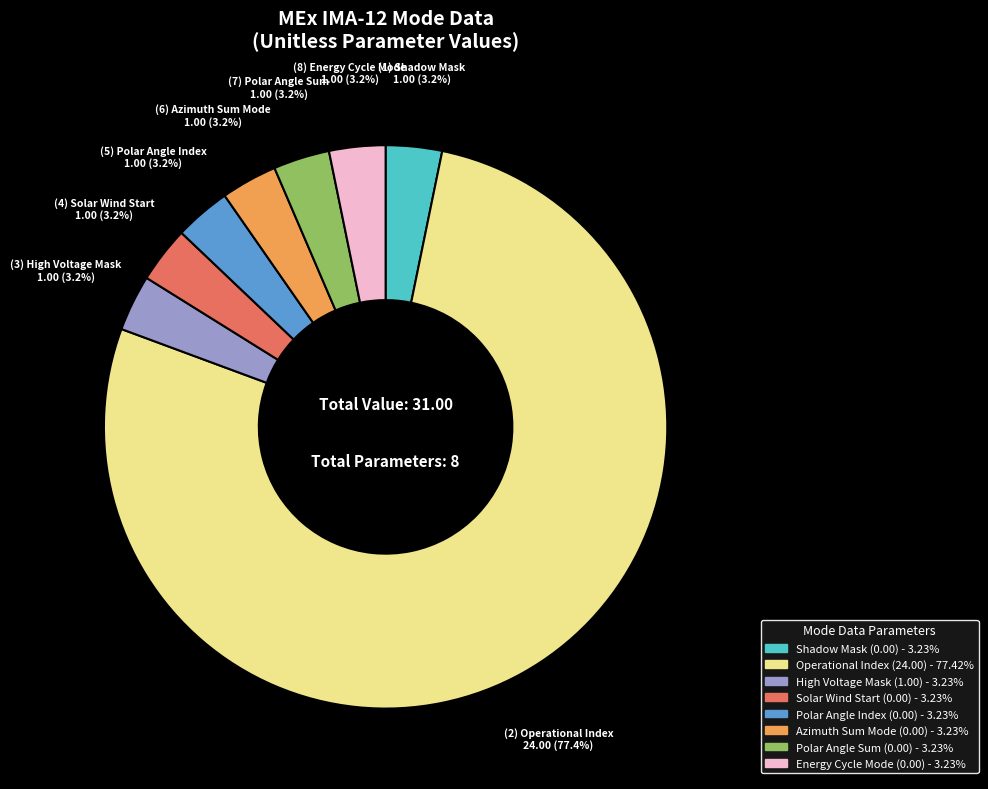

To the nearest percent, what is the average slice percentage?

12%